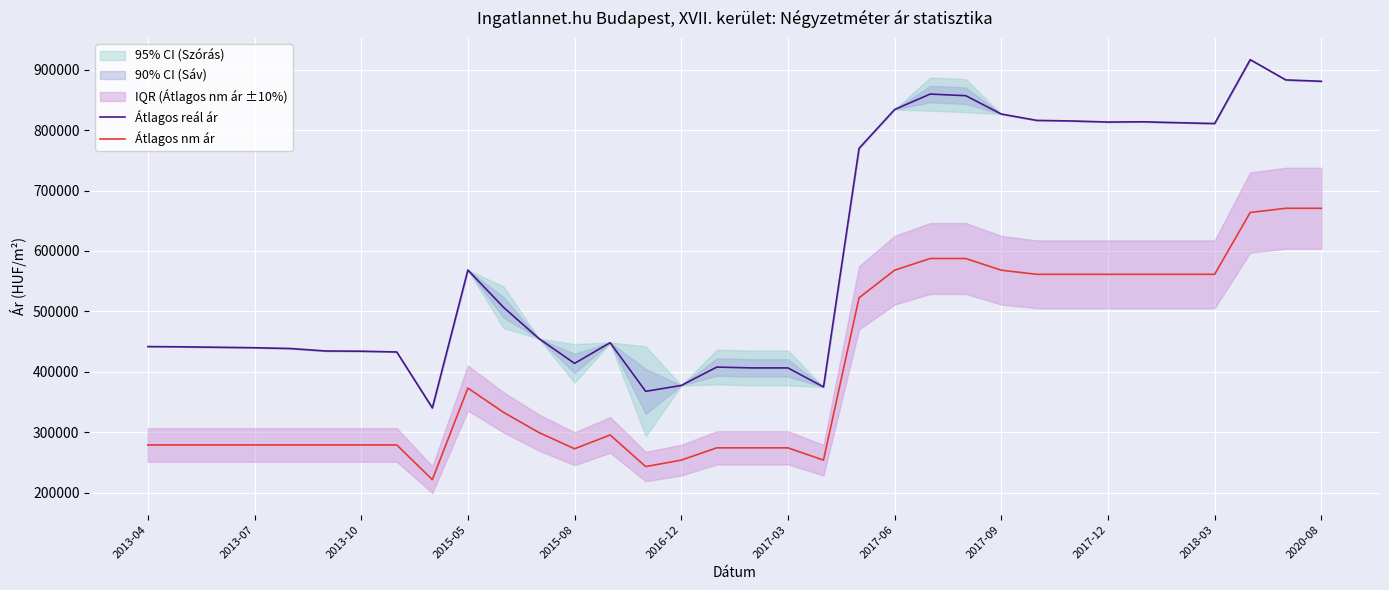

What is the difference between the maximum and minimum values in the Átlagos reál ár series?

576671